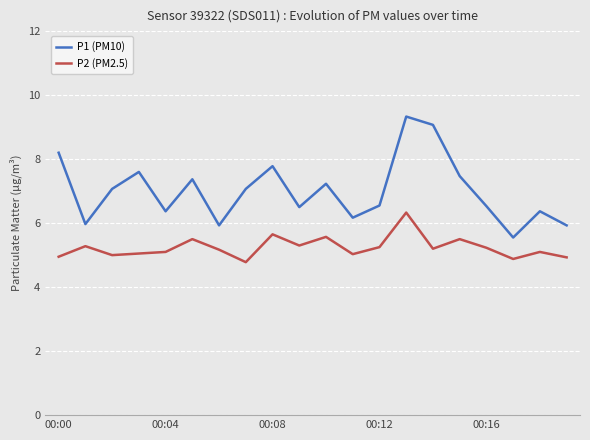

What is the maximum value shown in the chart?

9.3